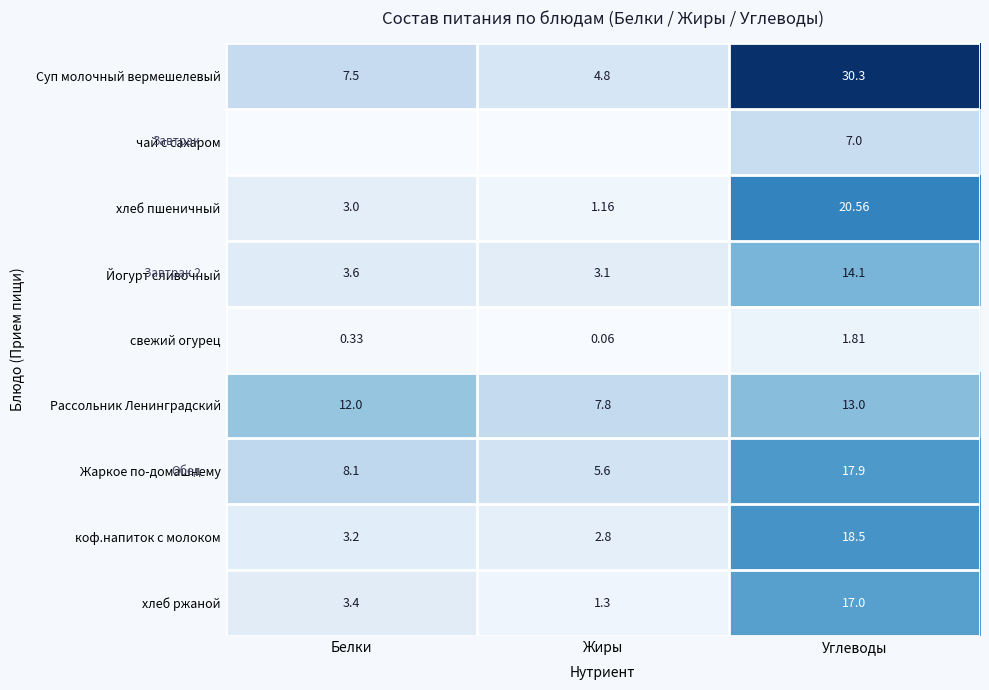

What is the greatest value displayed?

30.3